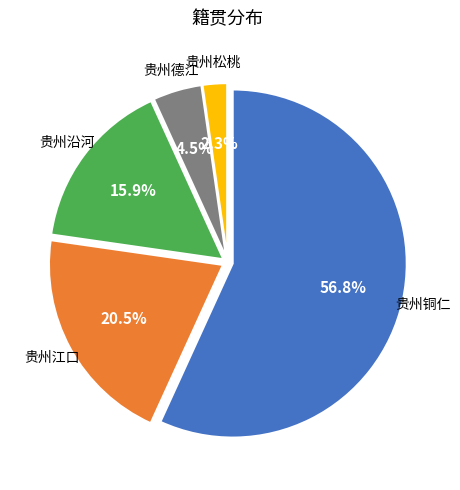

How many slices are in this pie chart?

5